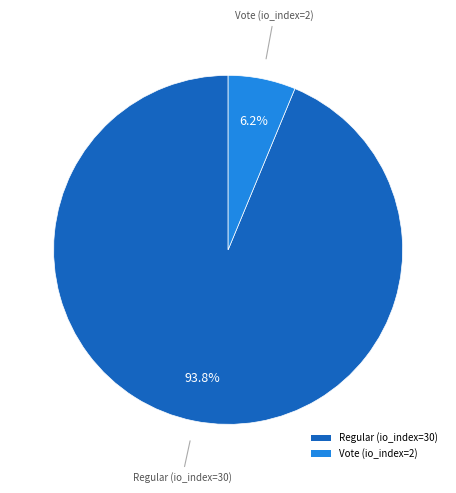

The Vote (io_index=2) slice represents 6% of the pie. True or false?

True